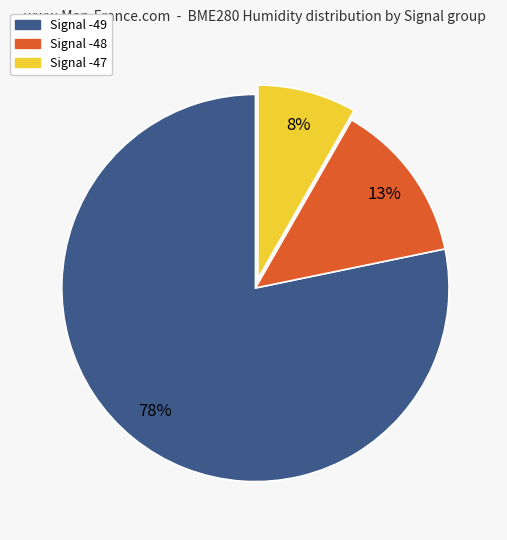

Is the sum of Signal -49 and Signal -48 greater than half?

Yes